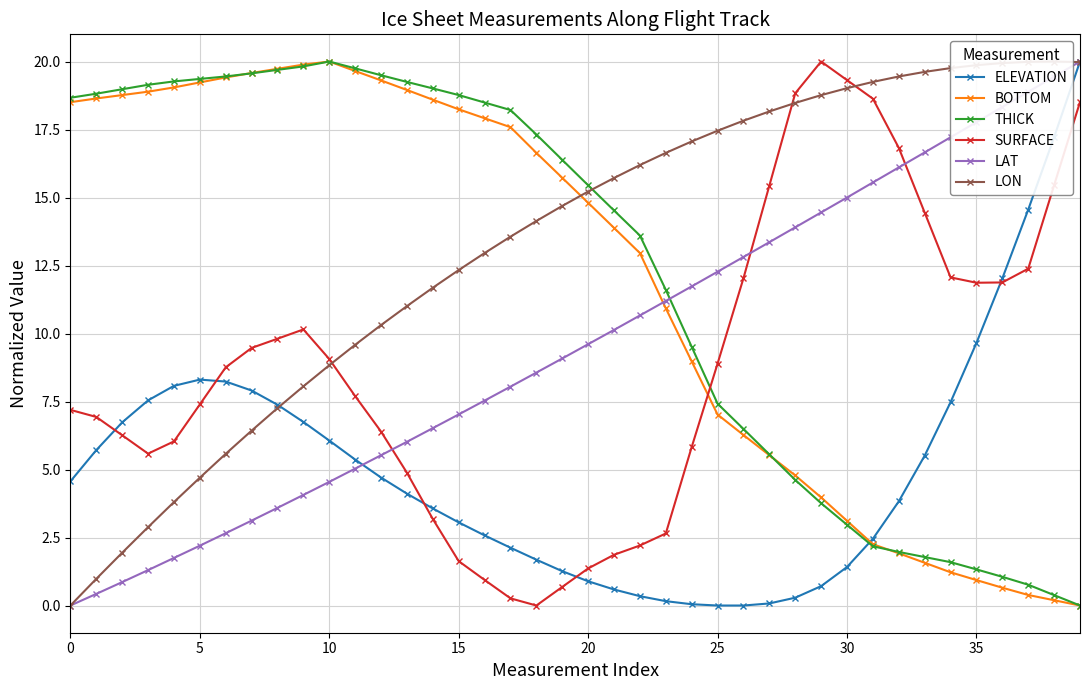

Which series has the widest spread of values?

ELEVATION